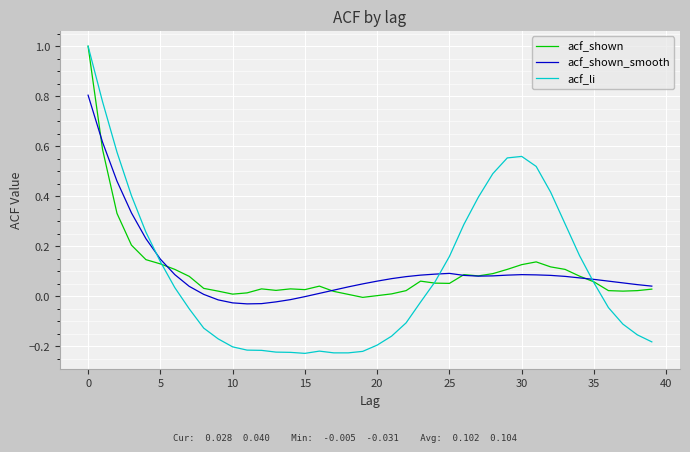

Which series has the largest range (max minus min)?

acf_li